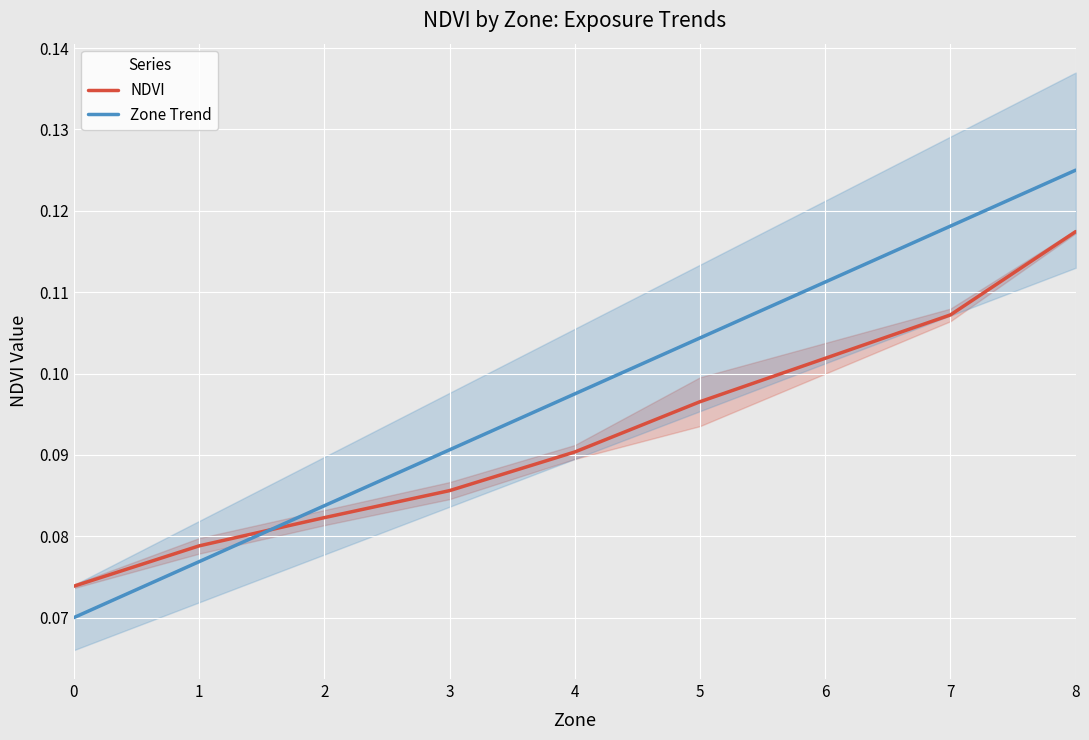

Is this an area chart (filled region under the line)?

No